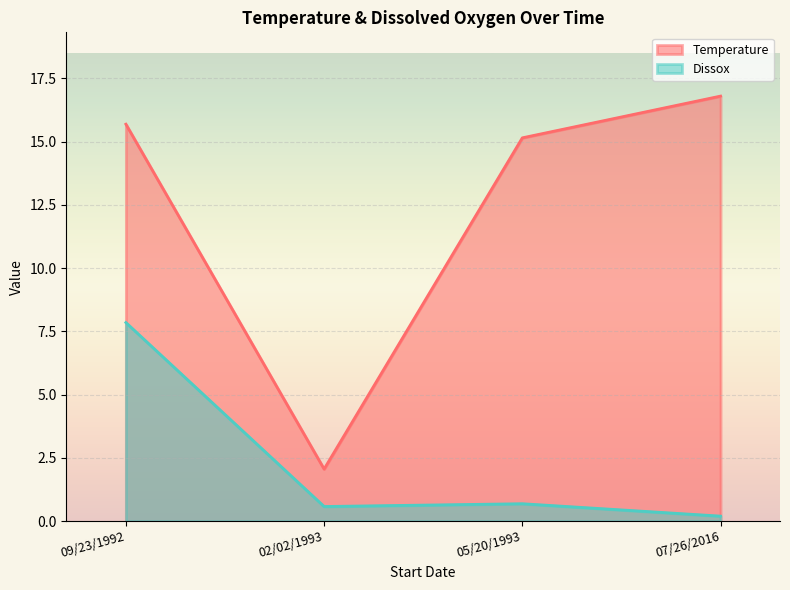

At which category does Dissox reach its first local valley?

02/02/1993